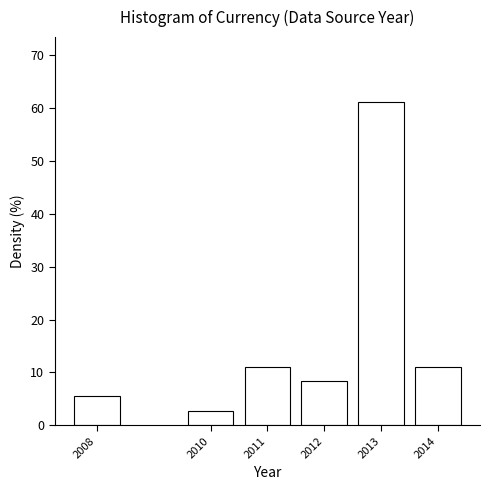

Reading left to right, transcribe all the data shown in this chart.

2008=5.6	2010=2.8	2011=11.1	2012=8.3	2013=61.1	2014=11.1